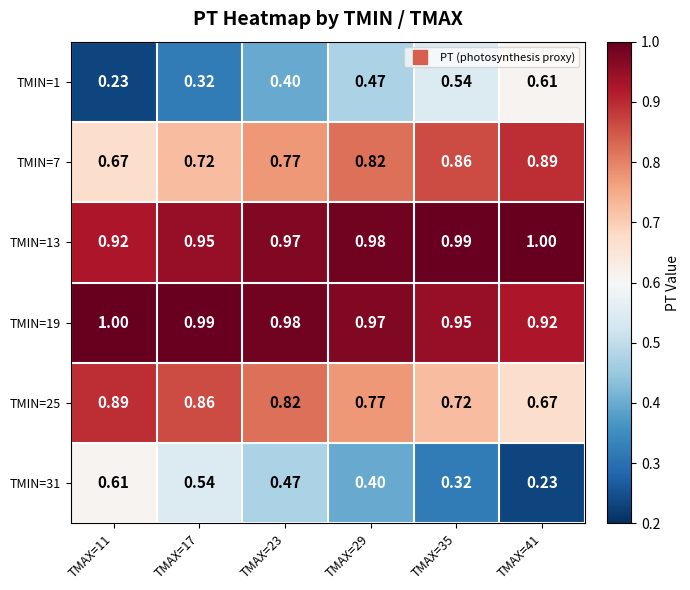

At how many categories does at least one series exceed 0?

6